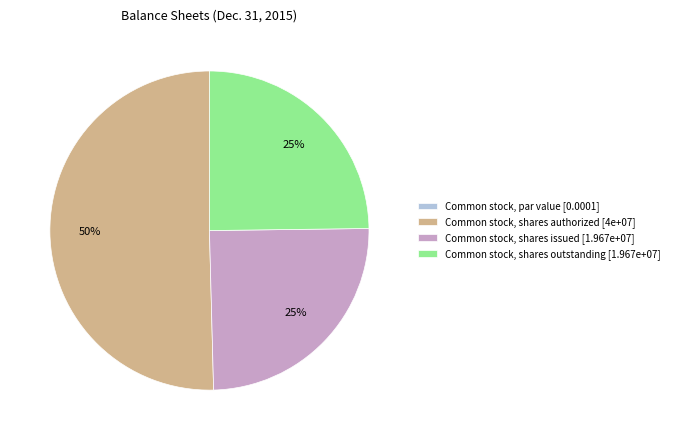

Do Common stock, shares issued [1.967e+07] and Common stock, shares authorized [4e+07] together represent more than half of the pie?

Yes